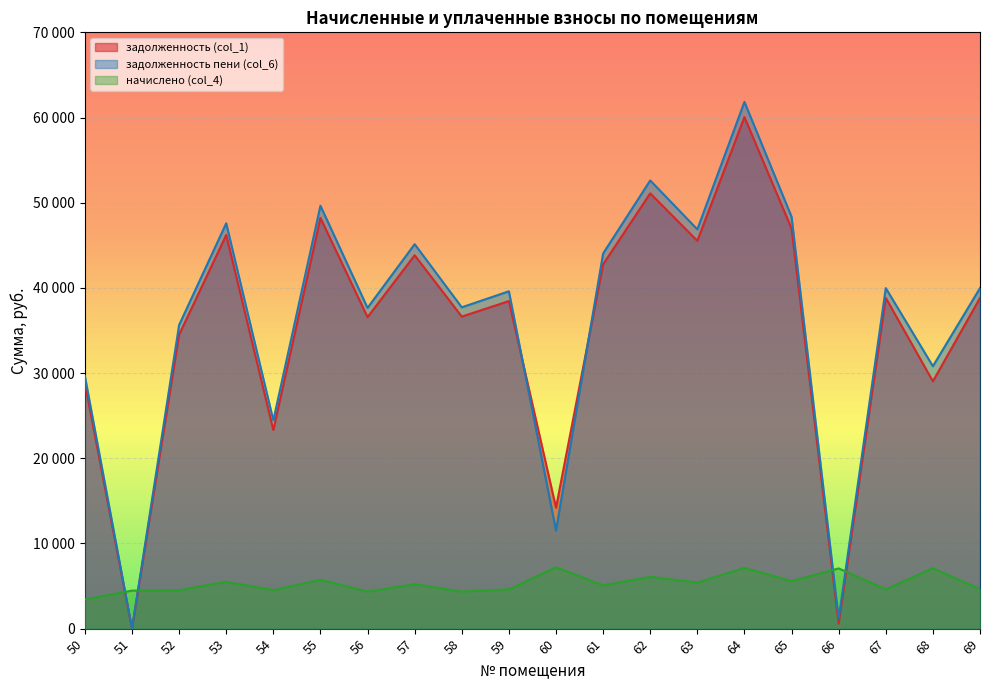

Is it true that задолженность (col_1) equals 42766.7 at 61?

True